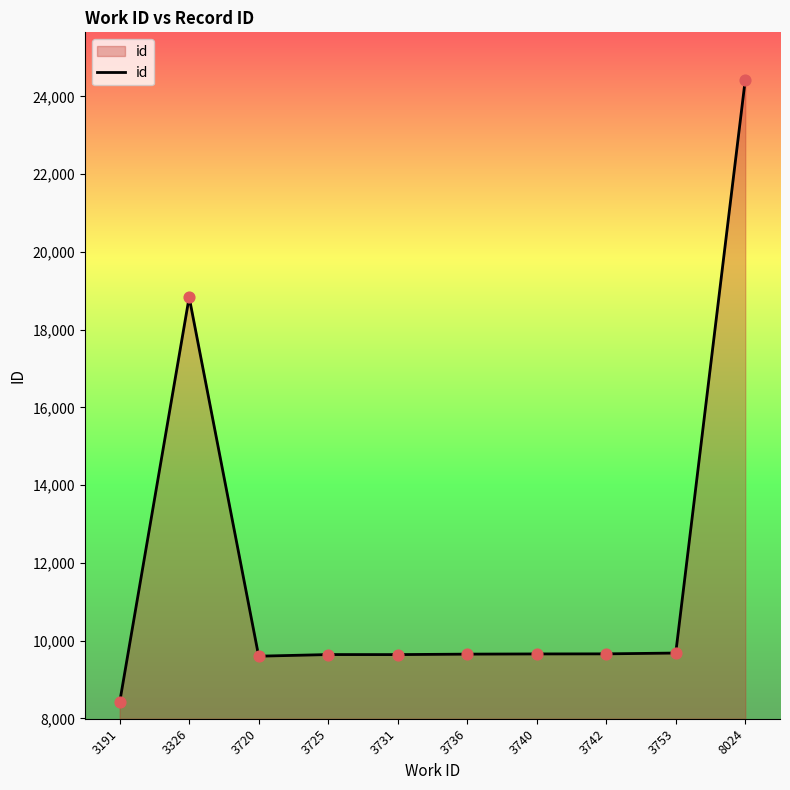

Which has a higher value, 3725 or 8024?

8024